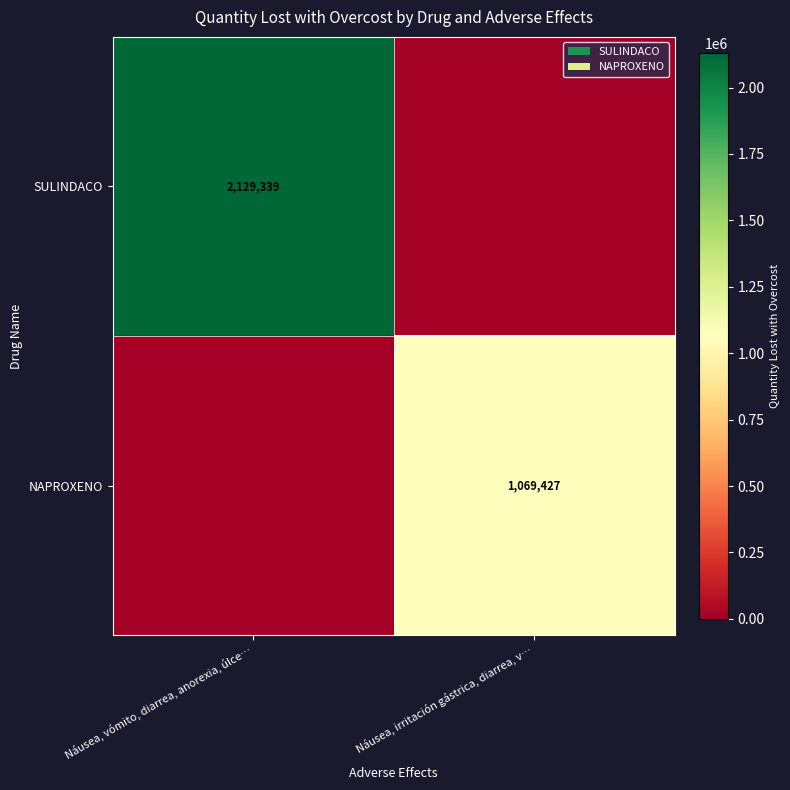

The value of NAPROXENO at Náusea, irritación gástrica, diarrea, v… is 1069427. True or false?

True